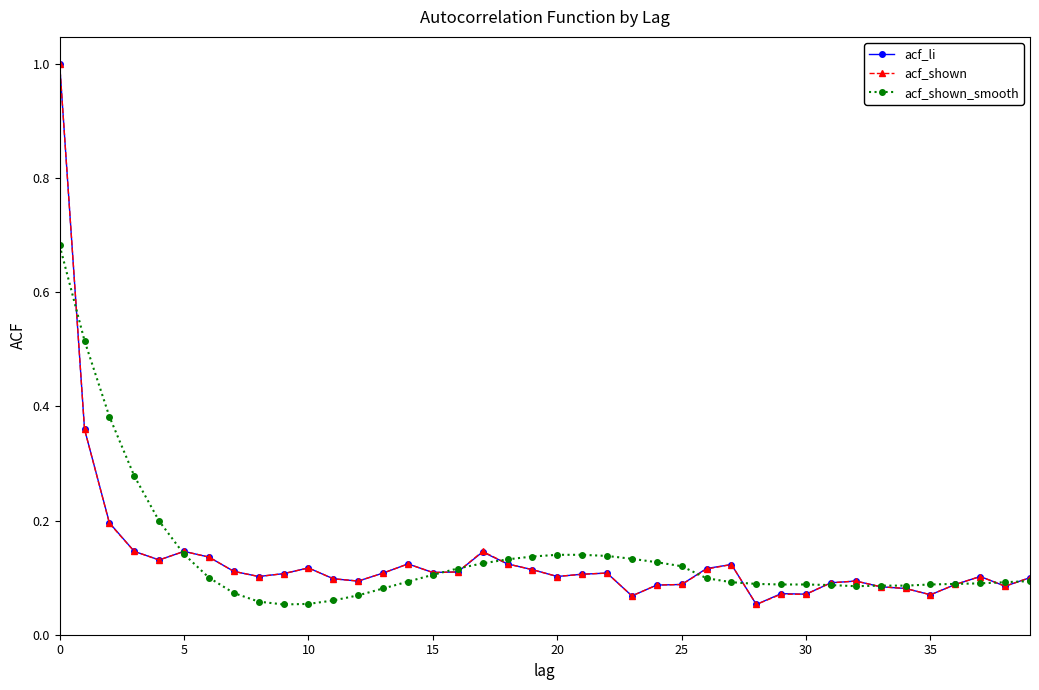

What is the maximum value shown in the chart?

1.0